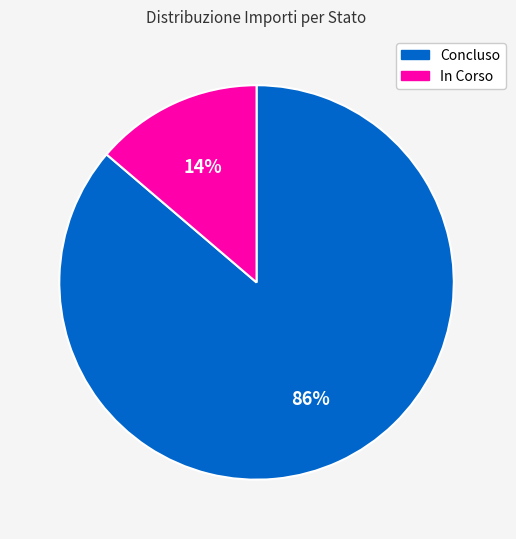

Is there a majority slice in this chart?

Yes